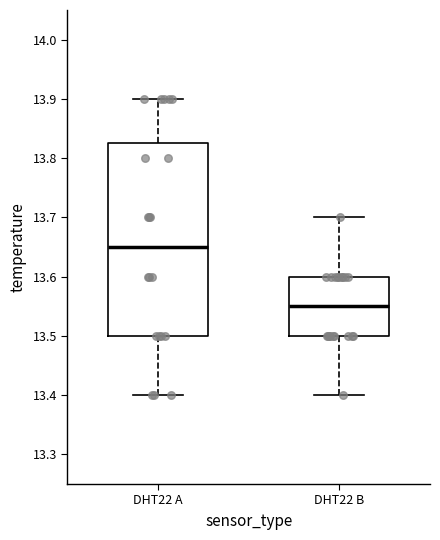

Reading left to right, transcribe this box plot: for each box, give where its median line is, the range the box spans, and where its two whiskers end, as read against the y-axis. The values are not printed on the chart, so give them approximately, as read against the axis.

DHT22 A: median 13.65, box 13.50 to 13.83, whiskers 13.40 to 13.90
DHT22 B: median 13.55, box 13.50 to 13.60, whiskers 13.40 to 13.70